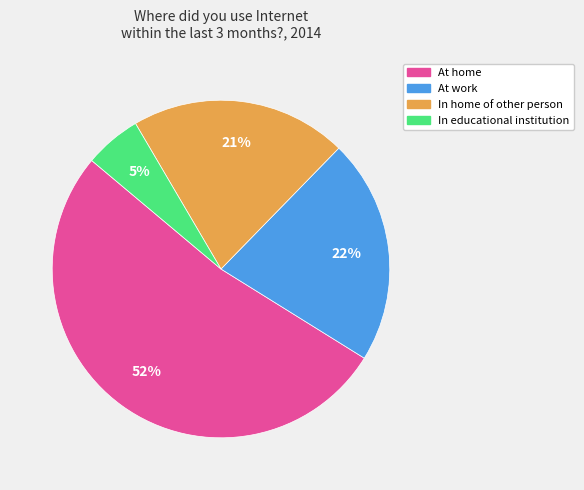

How many segments does this pie chart have?

4